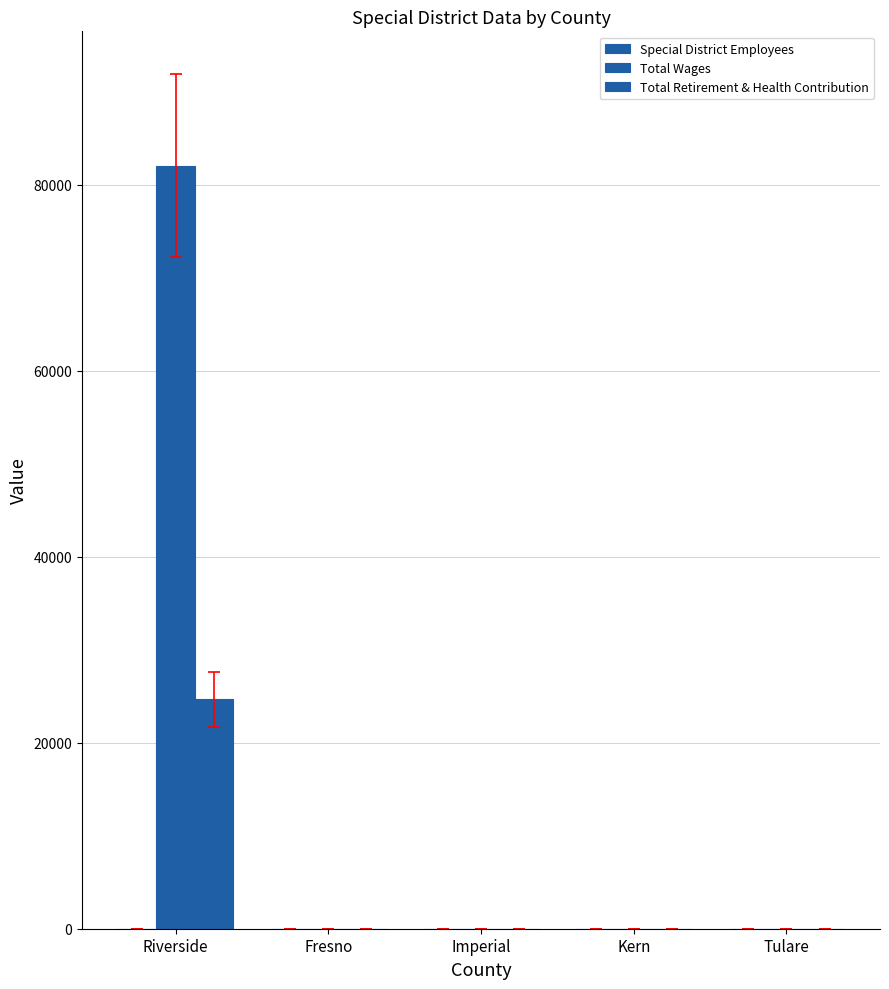

What is the difference between the maximum and minimum values in the Special District Employees series?

14